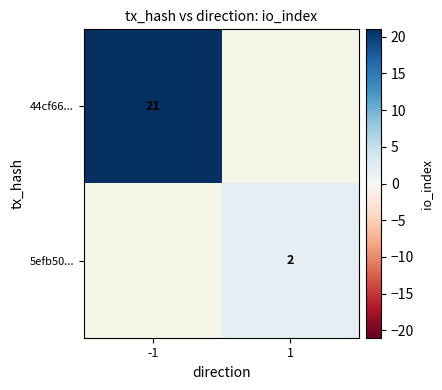

The 44cf66... series shows 12 at -1. True or false?

False